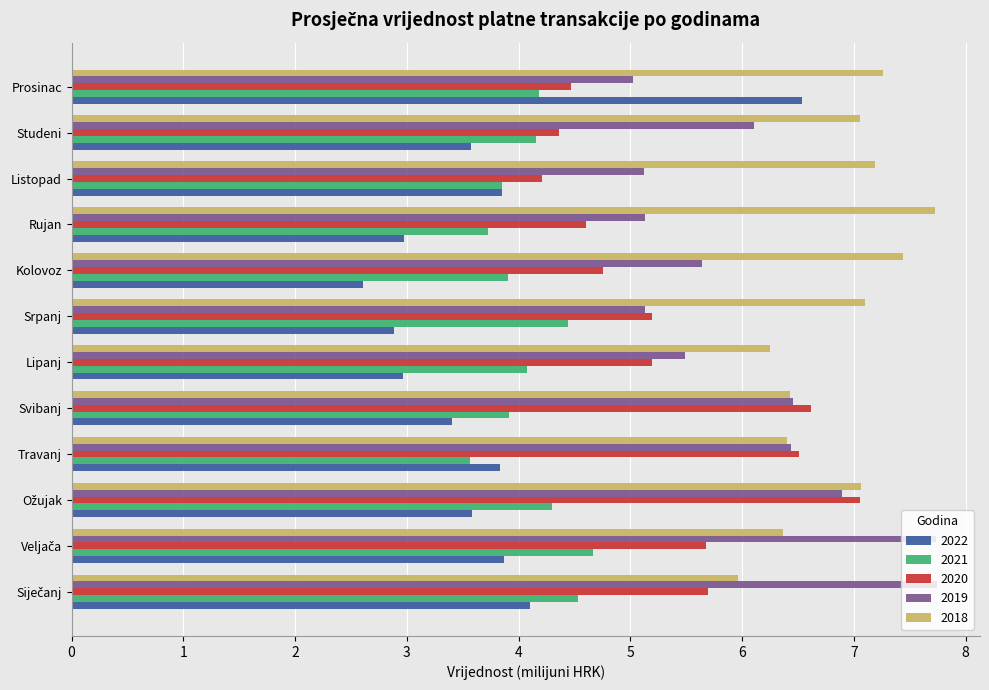

Between Lipanj and Kolovoz, which series saw the biggest shift?

2018